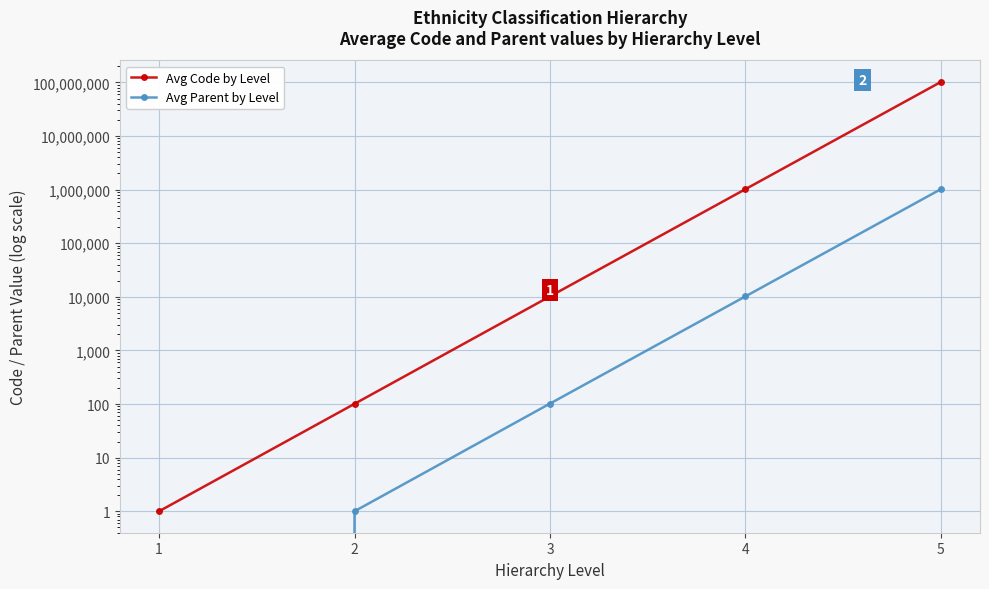

At which category does the chart reach its peak across all series?

5